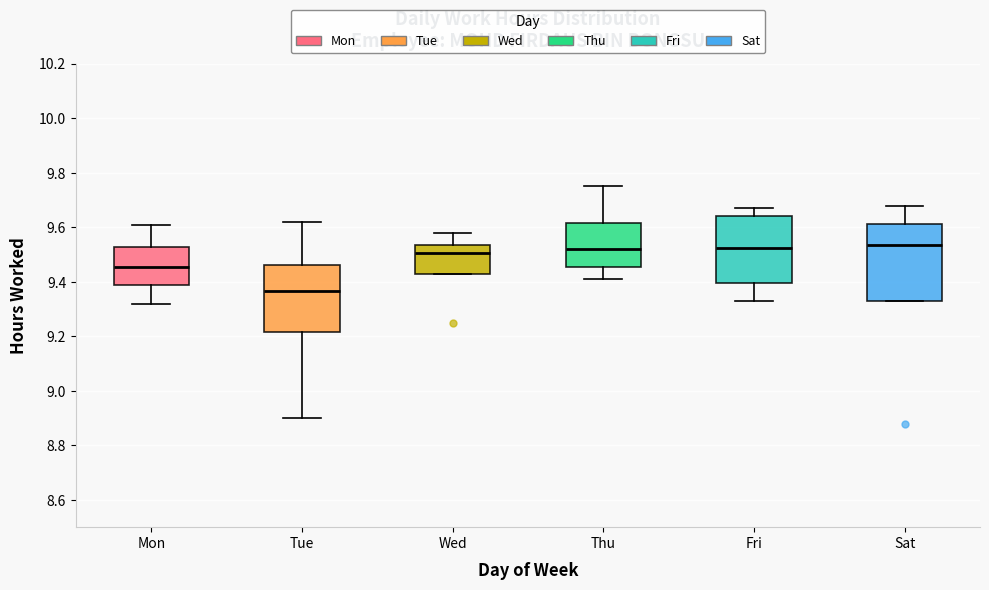

Reading left to right, read every box against the y-axis: the position of its median line, the range the box covers, and the ends of its whiskers. The values are not printed on the chart, so give them approximately, as read against the axis.

Mon: median 9.46, box 9.38 to 9.52, whiskers 9.32 to 9.62
Tue: median 9.36, box 9.22 to 9.46, whiskers 8.90 to 9.62
Wed: median 9.50, box 9.44 to 9.54, whiskers 9.44 to 9.58
Thu: median 9.52, box 9.46 to 9.62, whiskers 9.42 to 9.76
Fri: median 9.52, box 9.40 to 9.64, whiskers 9.34 to 9.68
Sat: median 9.54, box 9.34 to 9.62, whiskers 9.34 to 9.68